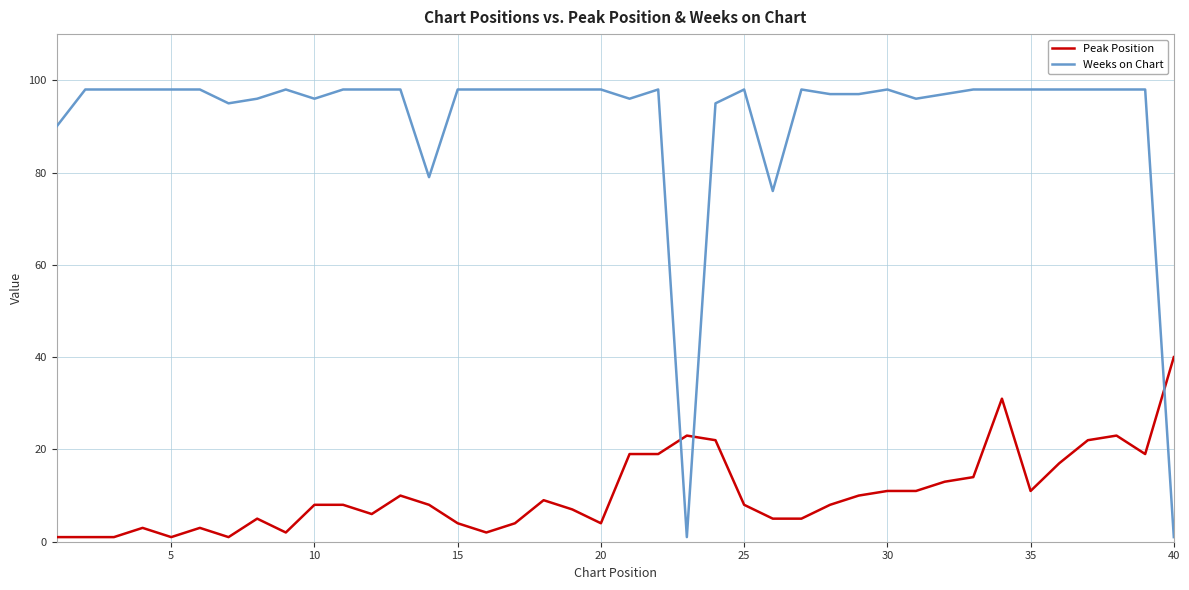

True or false: Peak Position and Weeks on Chart cross at least once.

True